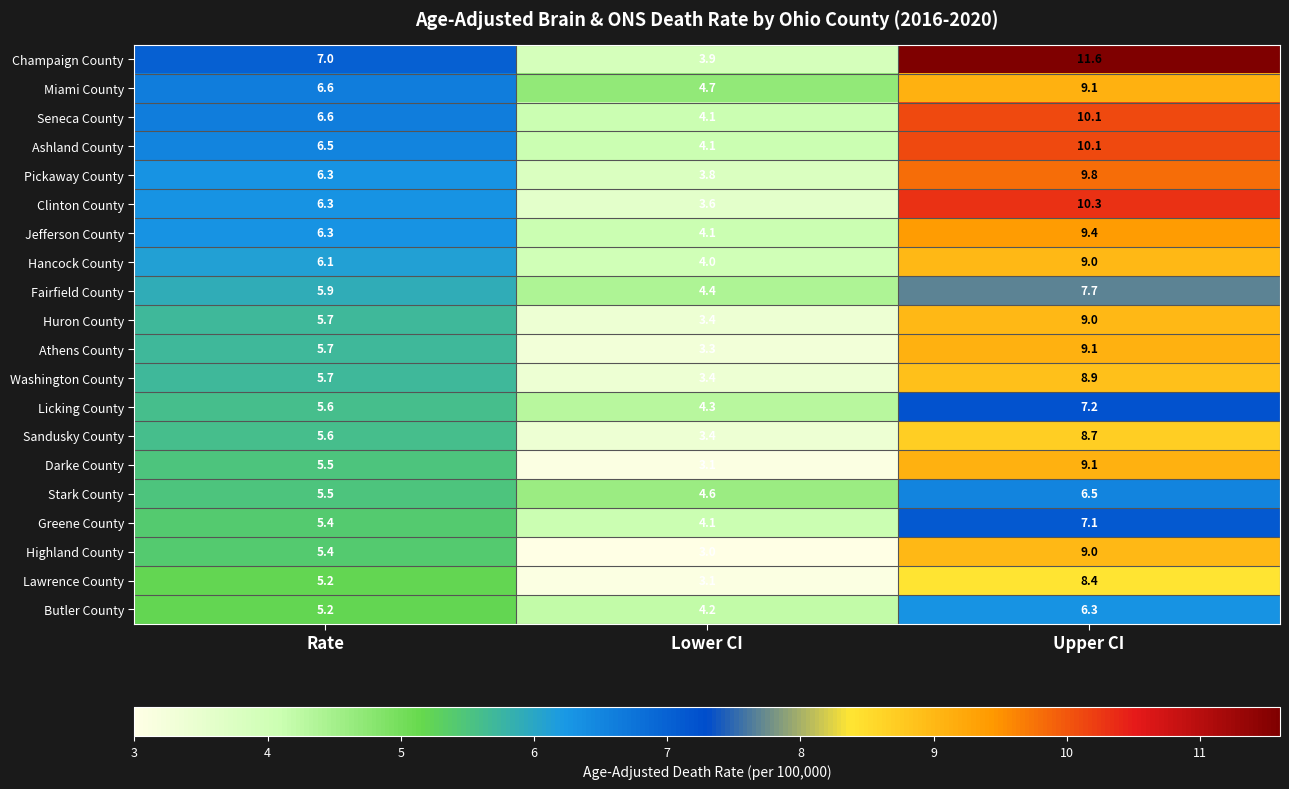

How many data points does each series have?

3